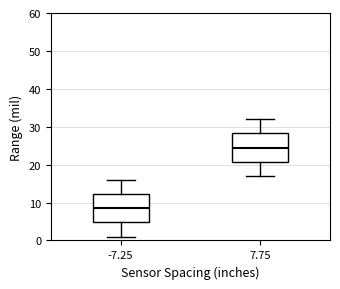

Reading left to right, read every box against the y-axis: the position of its median line, the range the box covers, and the ends of its whiskers. The values are not printed on the chart, so give them approximately, as read against the axis.

-7.25: median 9, box 5 to 12, whiskers 1 to 16
7.75: median 25, box 21 to 28, whiskers 17 to 32